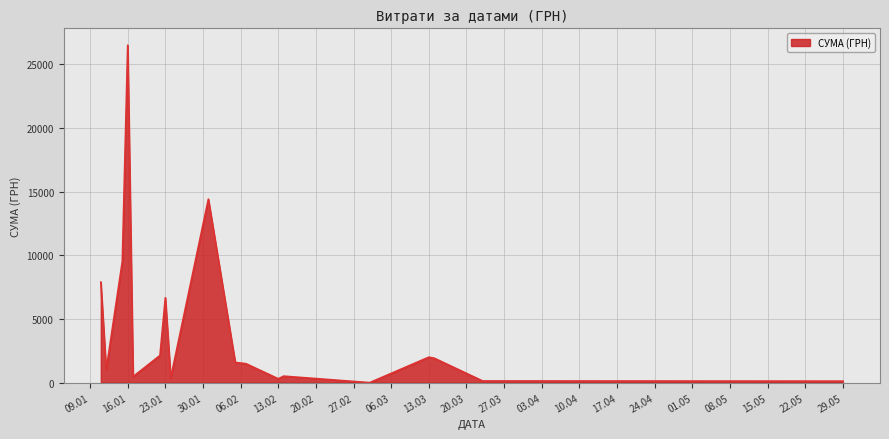

What is the difference between the maximum and minimum values?

26506.0